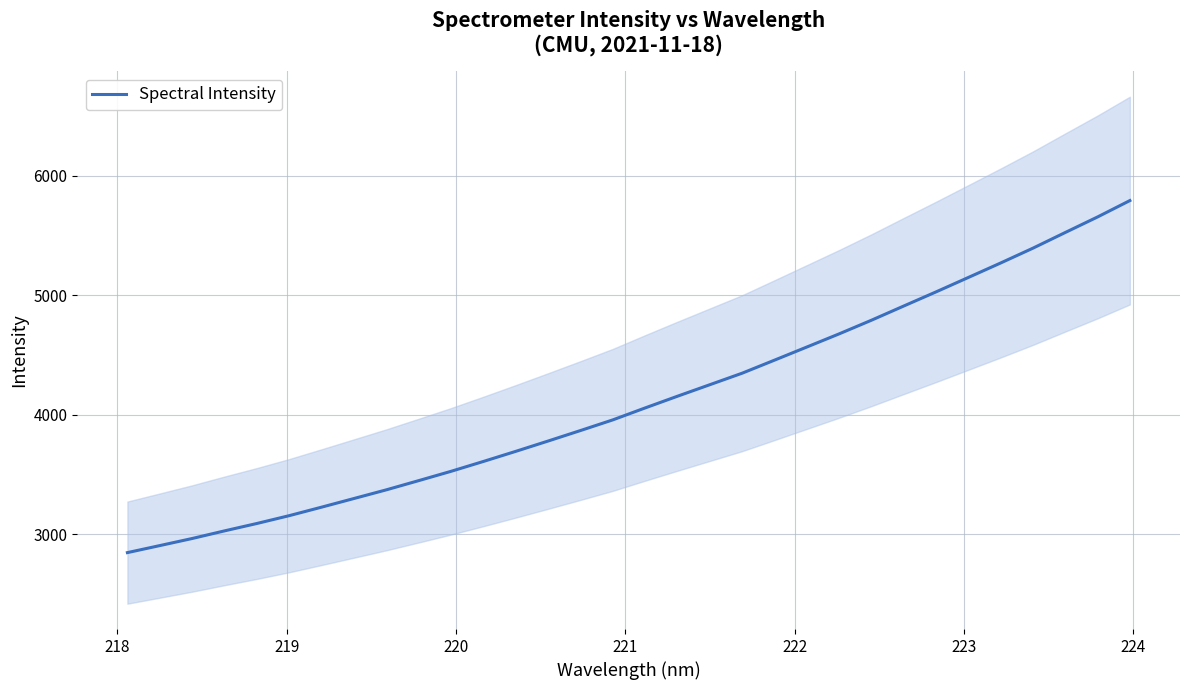

What is the average value?

4118.1